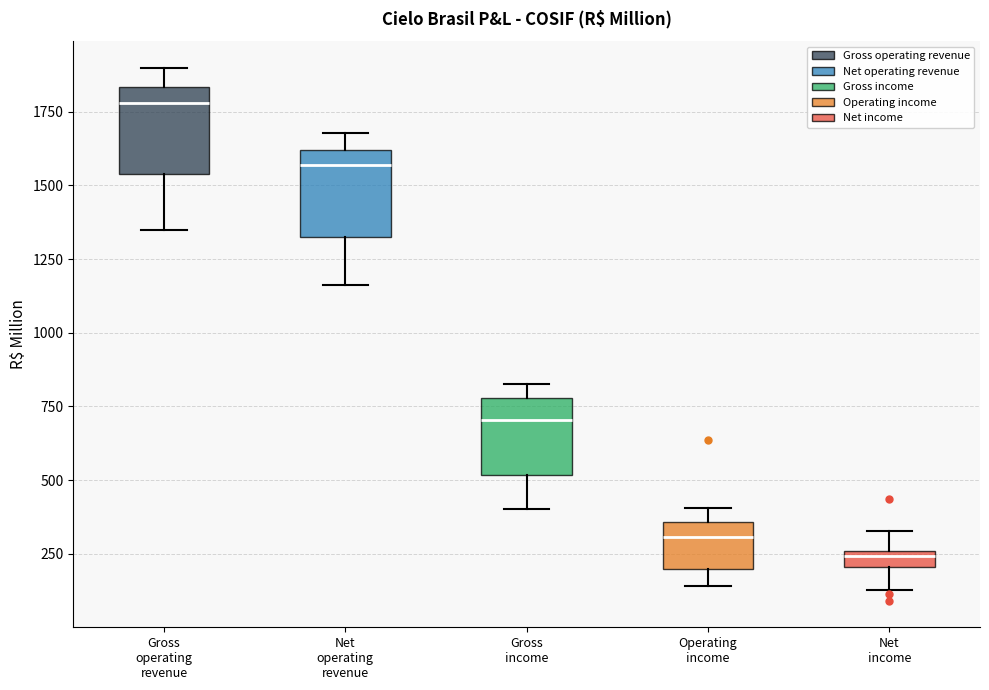

Which box has the lowest median line?

Net income